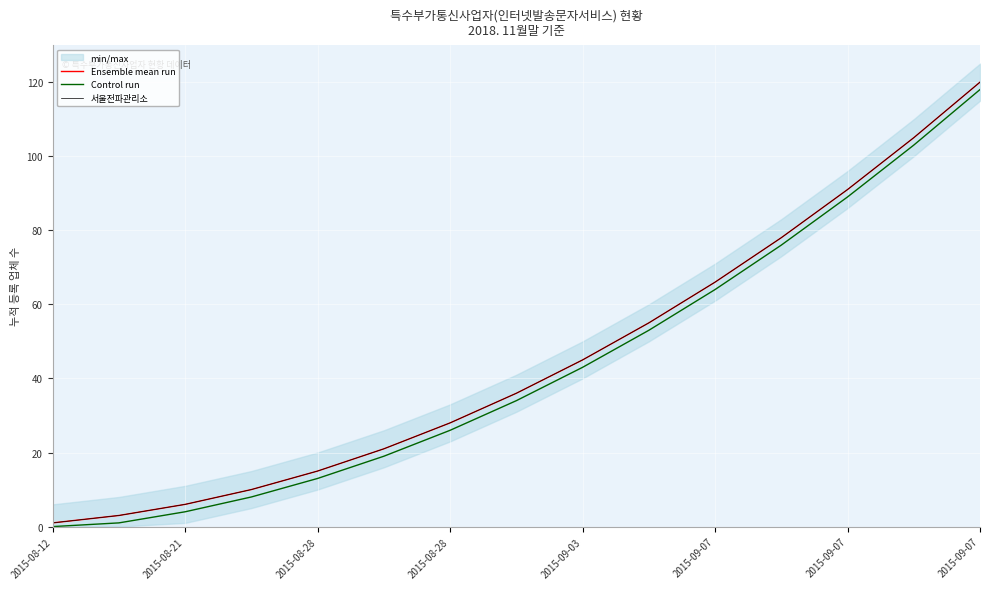

Which series changed the most between 2015-08-12 and 2015-08-21?

Ensemble mean run